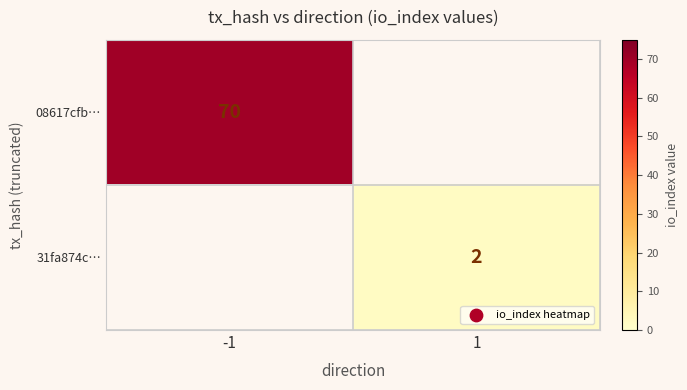

The value of 31fa874c… at 1 is 1. True or false?

False